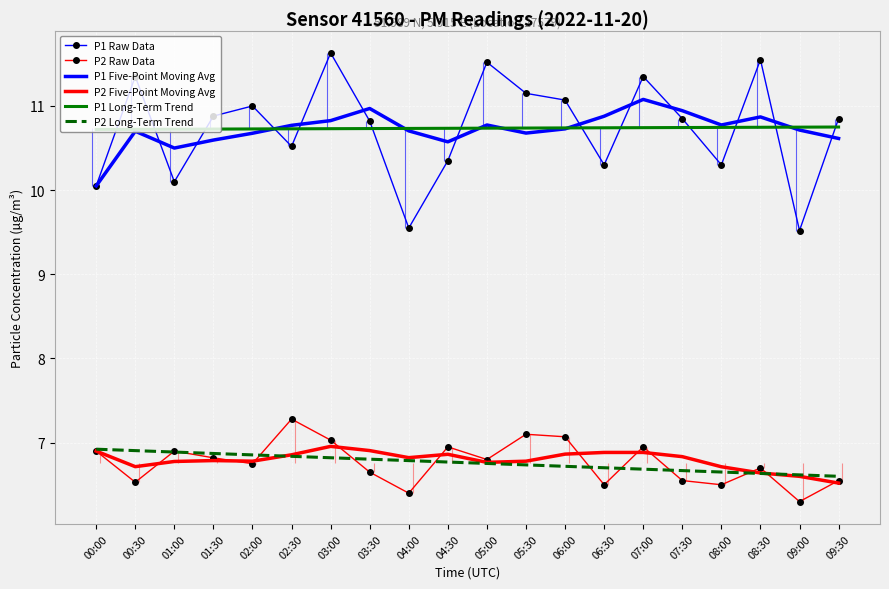

What is the value of the P2 Raw Data point at the 12th from the left?

7.1